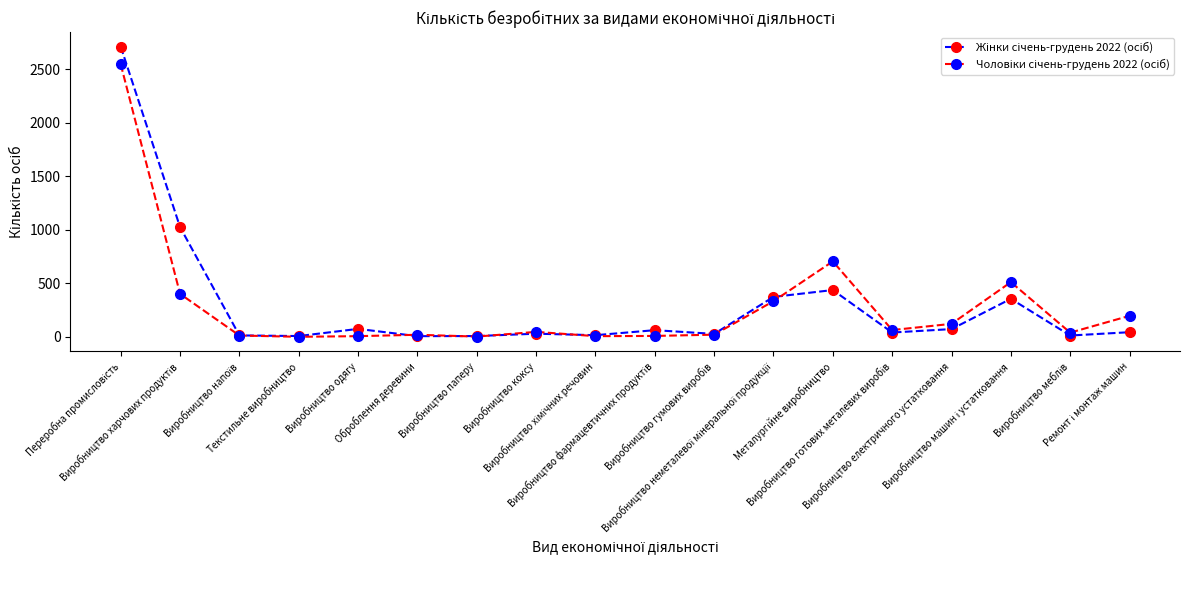

Is this an area chart (filled region under the line)?

No